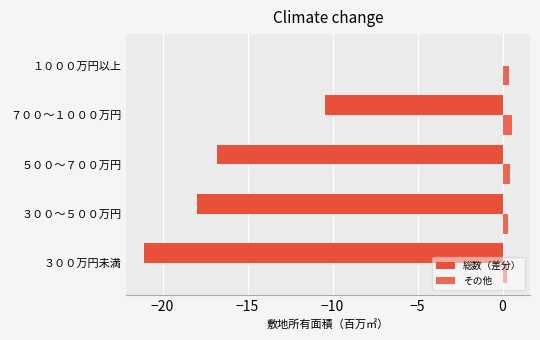

What is the value of the その他 bar at the 2nd from the left?

0.3